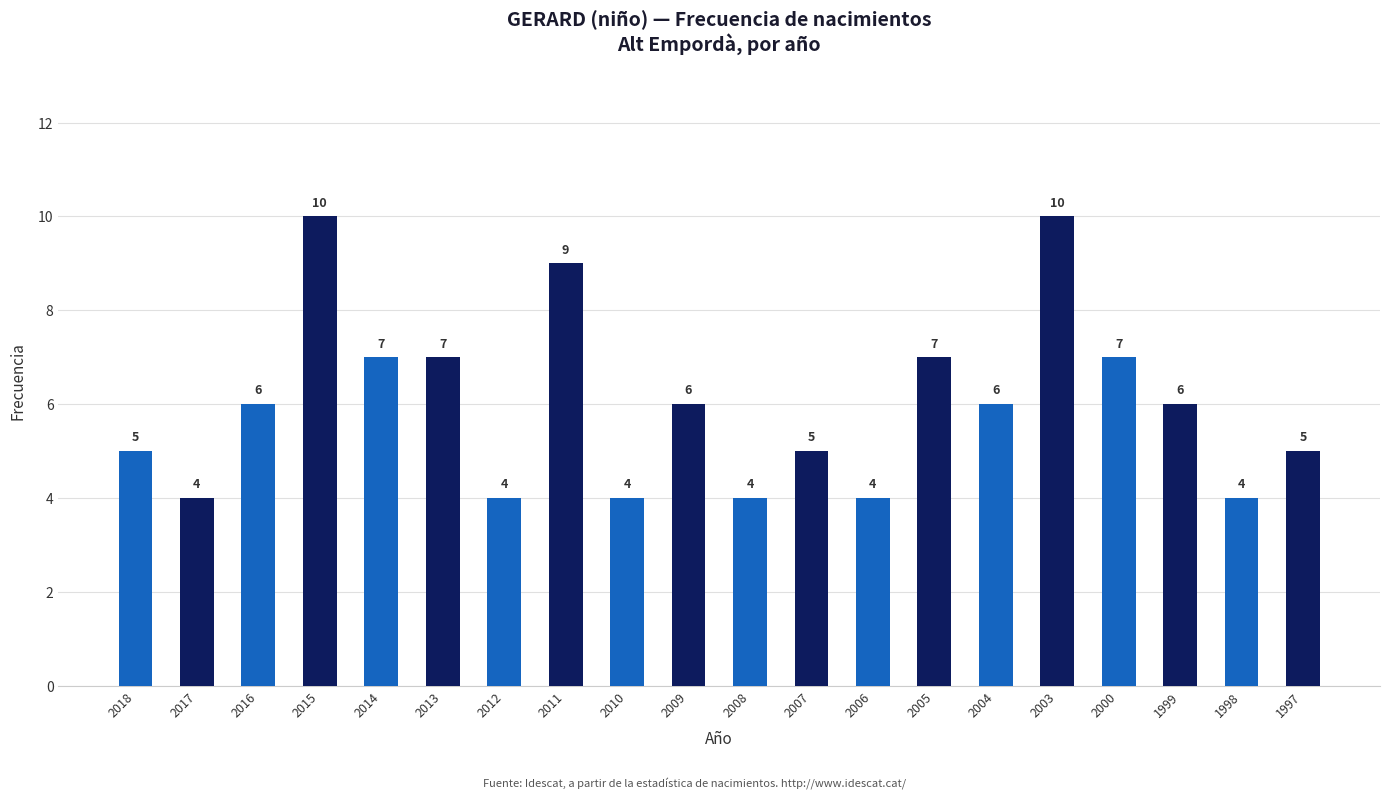

Reading left to right, transcribe all the data shown in this chart.

5	4	6	10	7	7	4	9	4	6	4	5	4	7	6	10	7	6	4	5